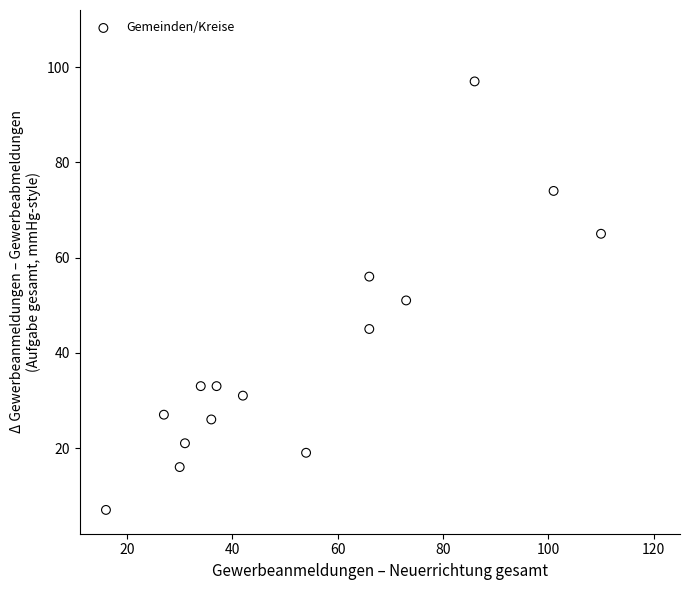

What is the range of X values (max minus min)?

94